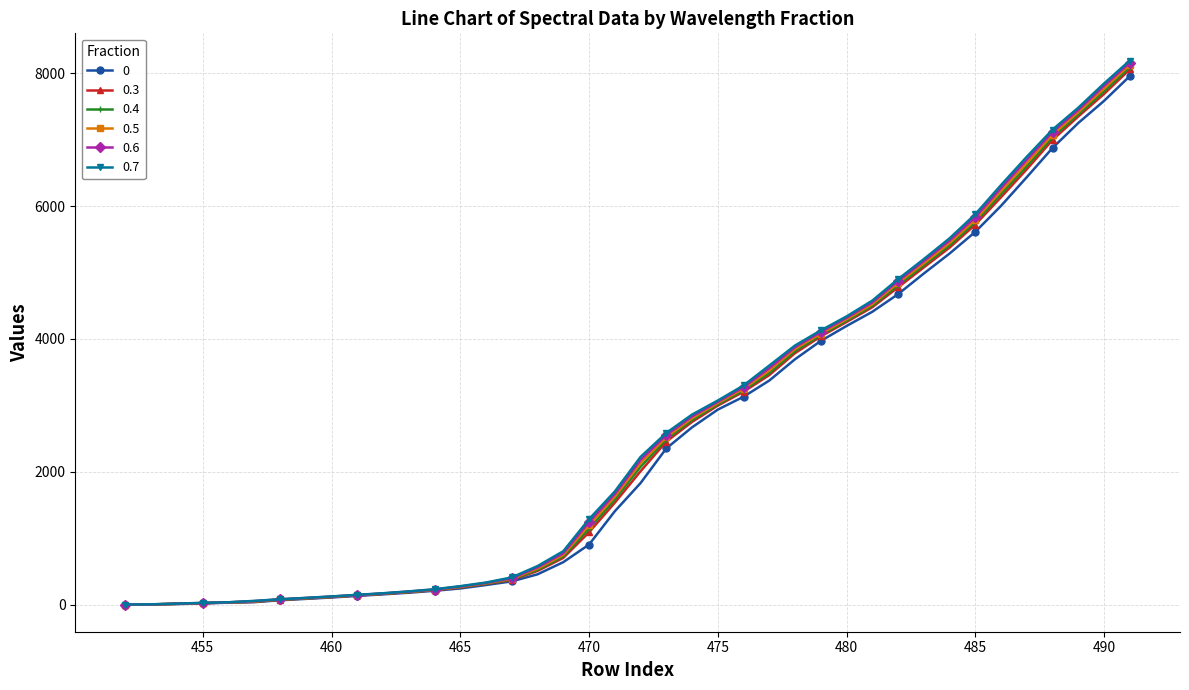

What is the greatest value displayed?

8195